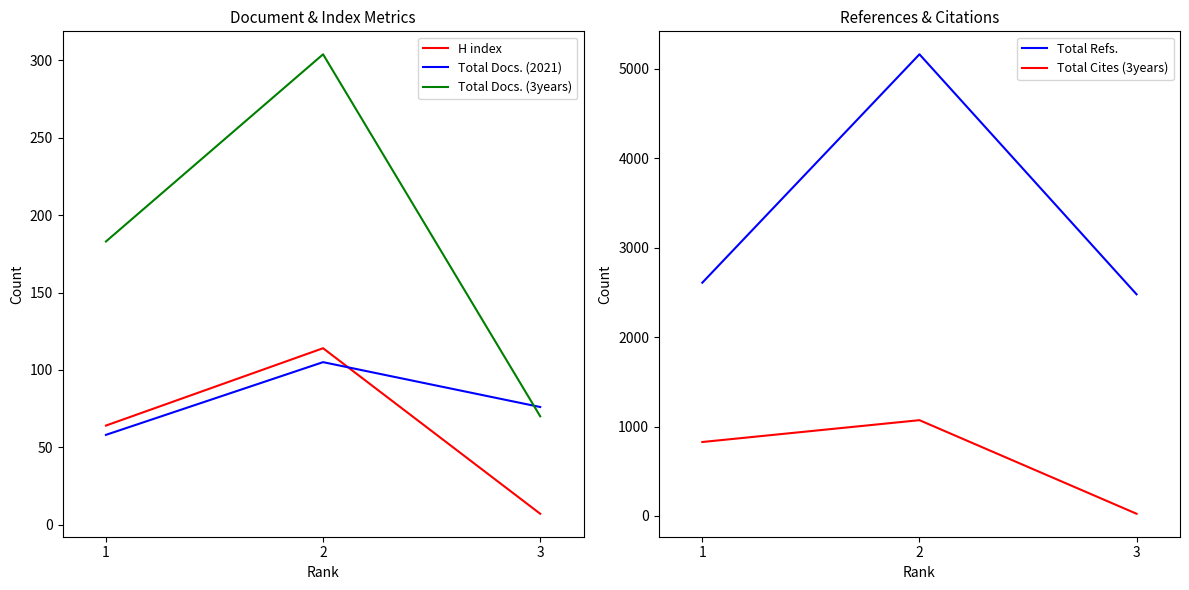

Rank the series at 2 from highest to lowest value.

Total Refs., Total Cites (3years), Total Docs. (3years), H index, Total Docs. (2021)